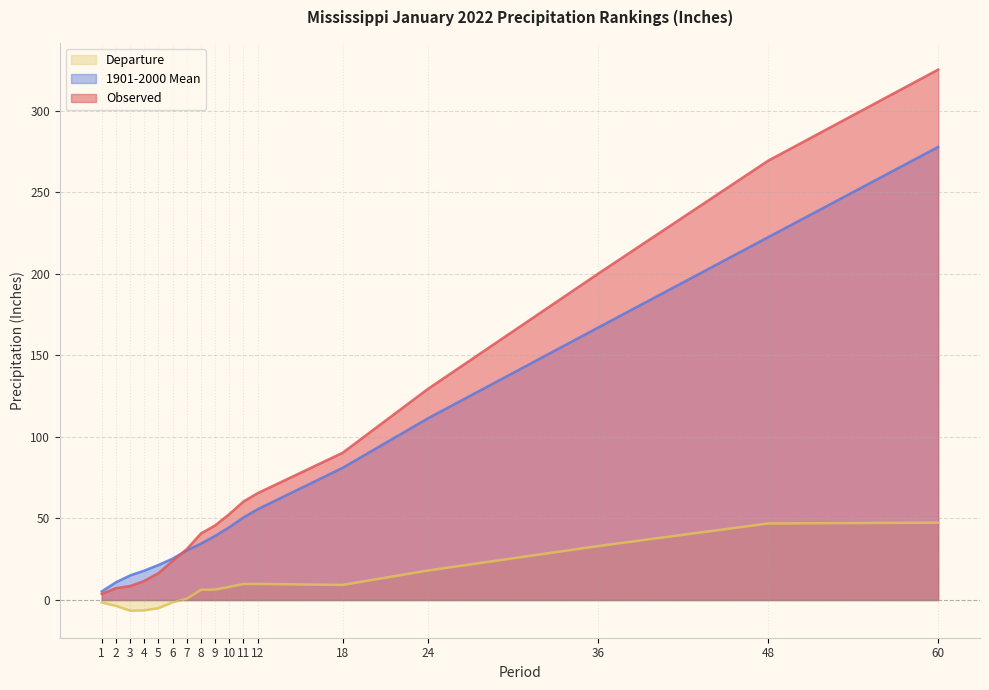

What is the minimum value for 1901-2000 Mean?

5.3